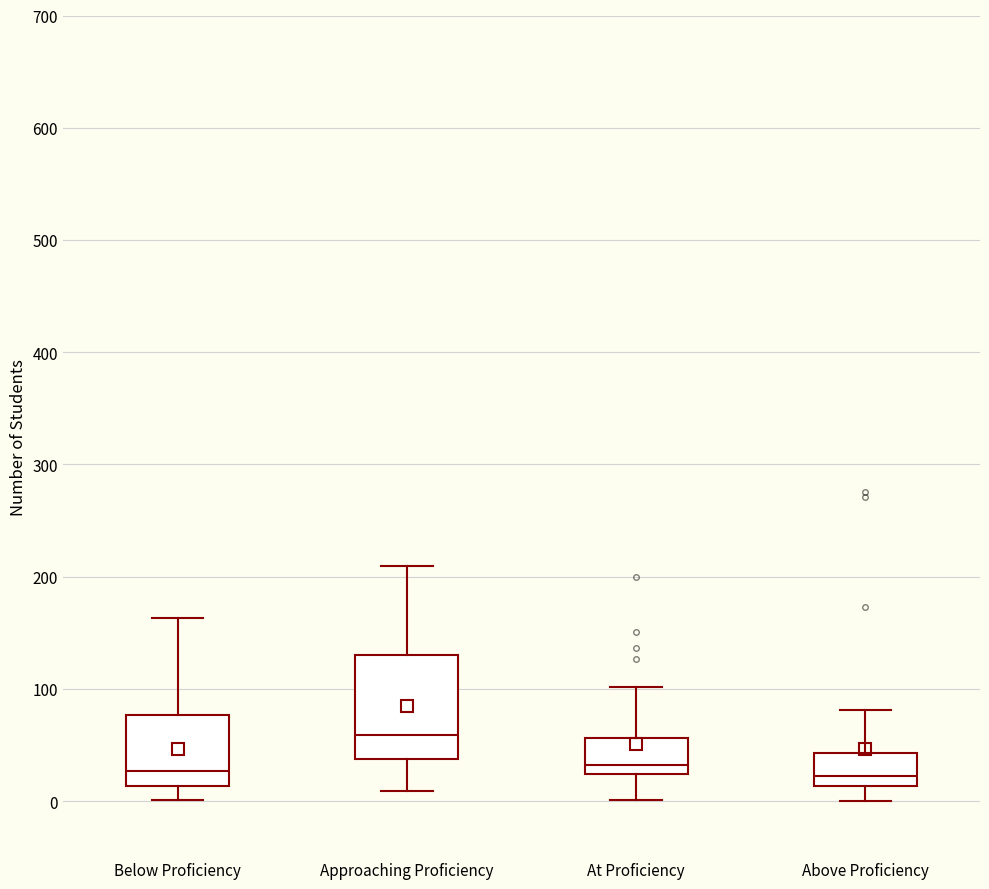

Comparing the boxes themselves (not the whiskers), which one is the tallest?

Approaching Proficiency